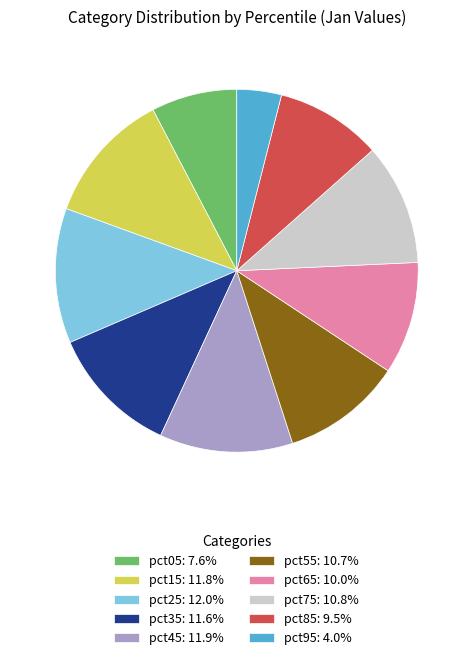

Is there any slice that represents more than half of the pie?

No